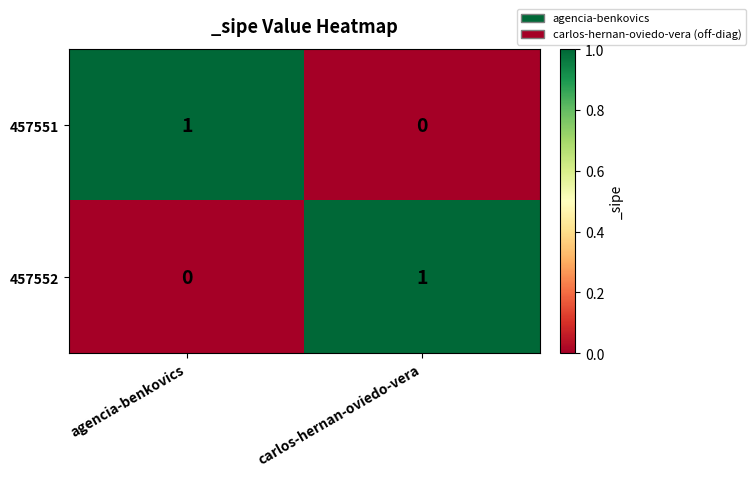

Reading right to left, list all the values displayed in this chart.

457551: 0	1
457552: 1	0